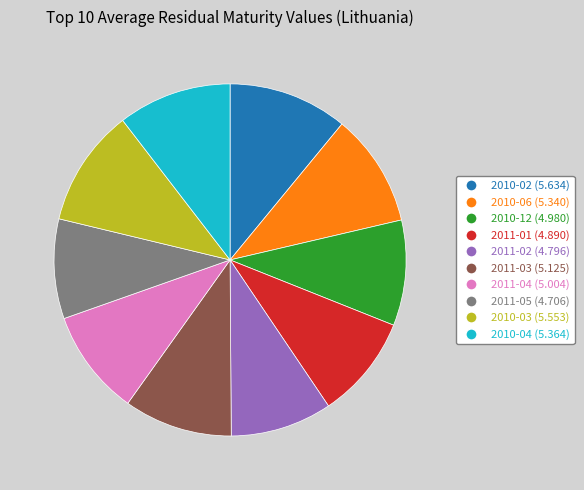

Does any single category account for the majority?

No